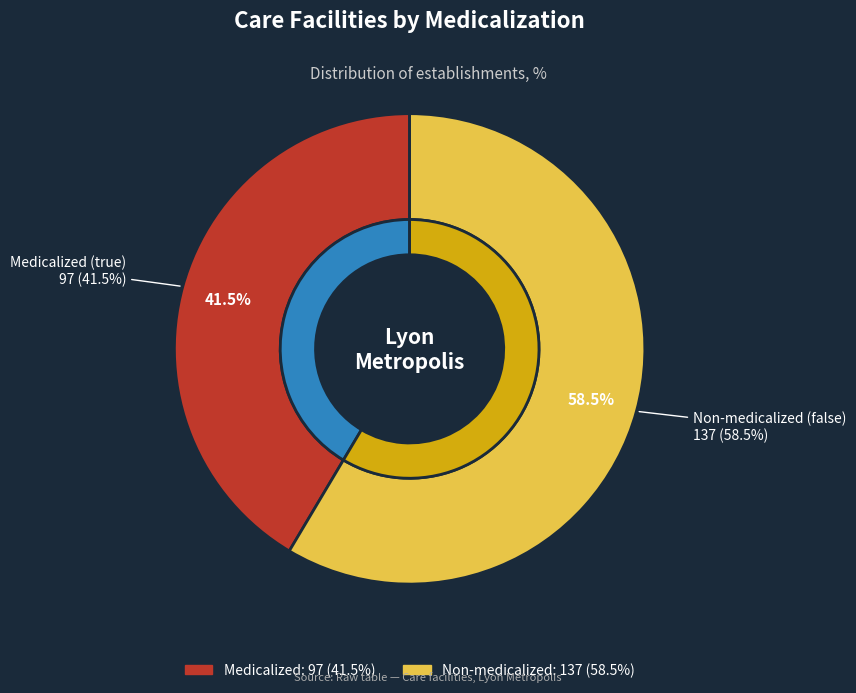

What is the majority slice?

false